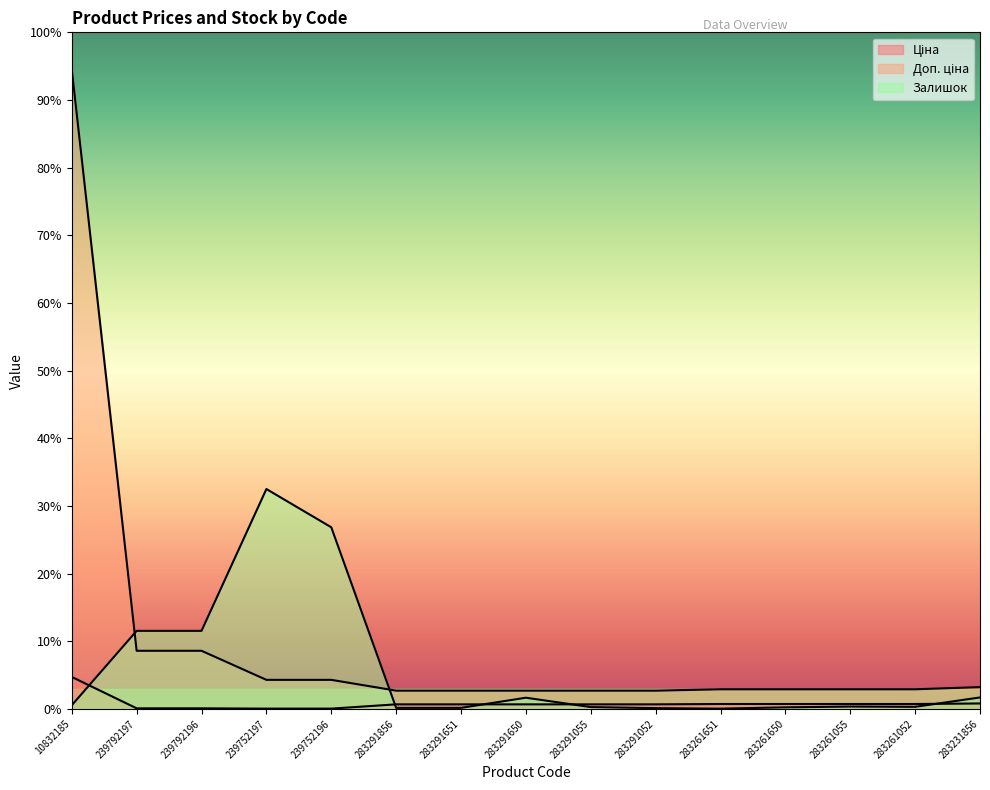

Does the chart display data point markers on the line(s)?

No